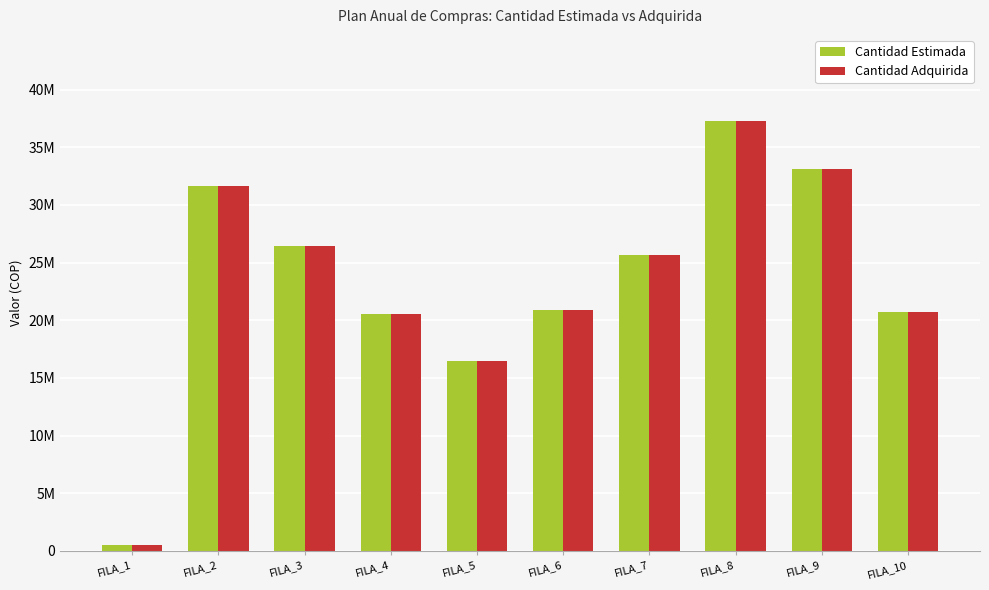

Are the bars horizontal?

No